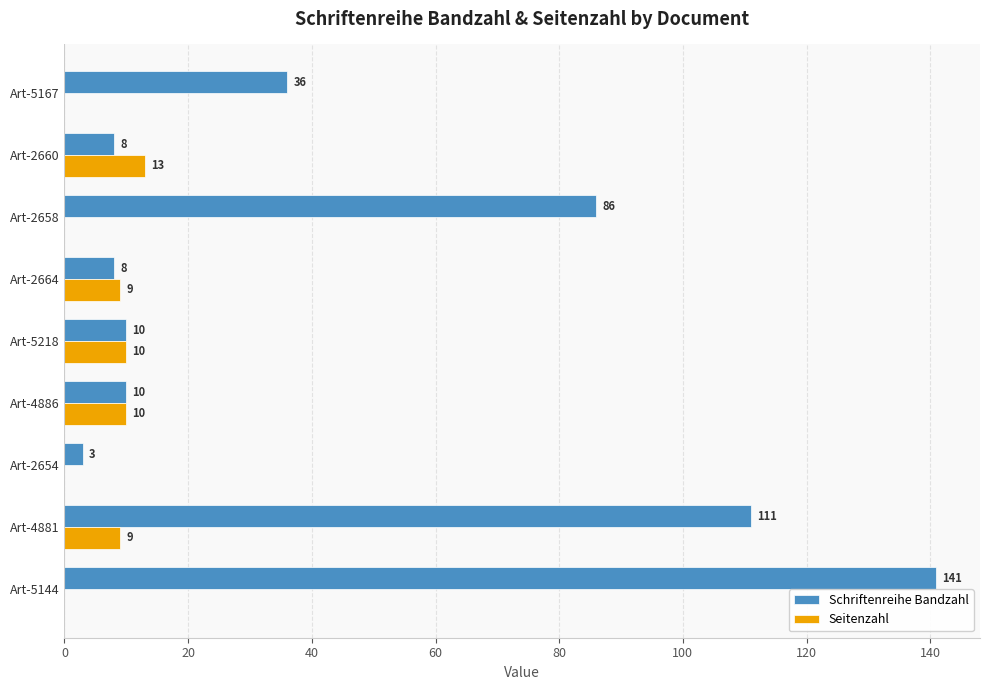

The Schriftenreihe Bandzahl series shows 10 at Art-4886. True or false?

True